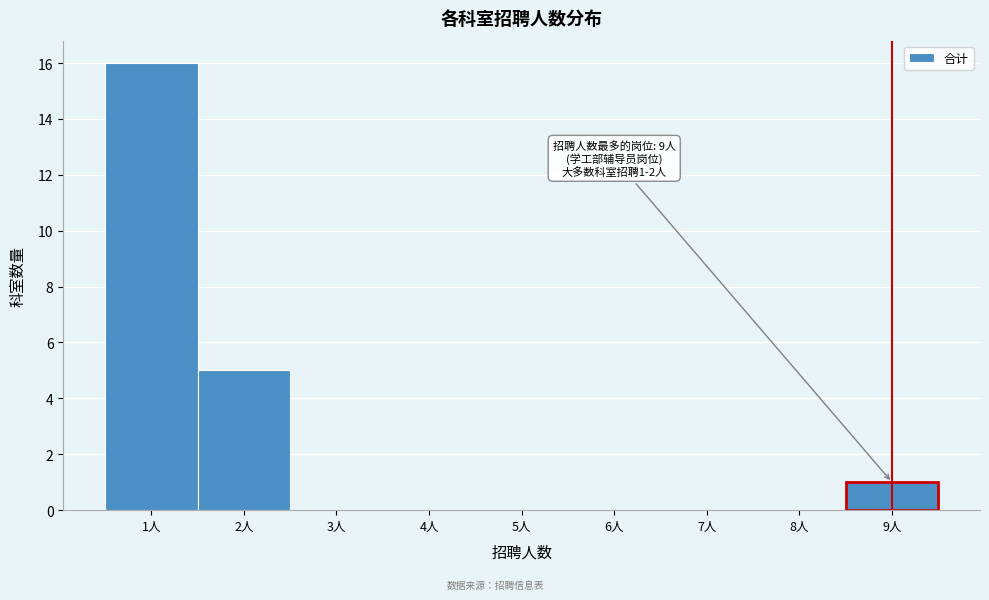

Over which range of the x-axis is the bar tallest?

0.5 to 1.5